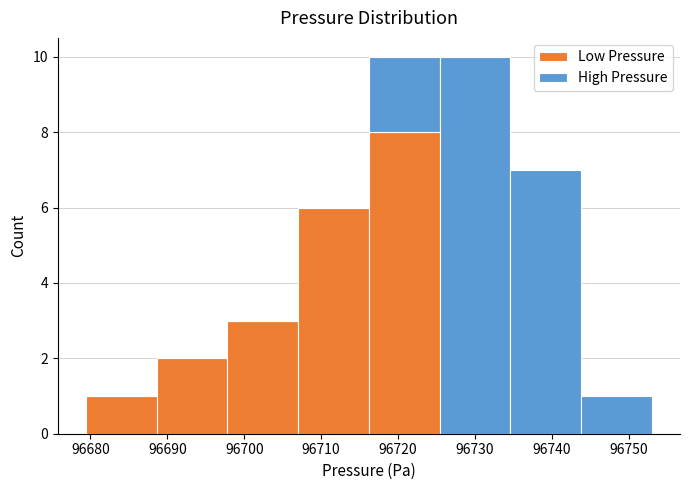

What is the total height of the stacked bar covering 96679 to 96689 on the x-axis? Neither the bar edges nor the heights are printed on the chart, so give them approximately, as read against the axes.

1